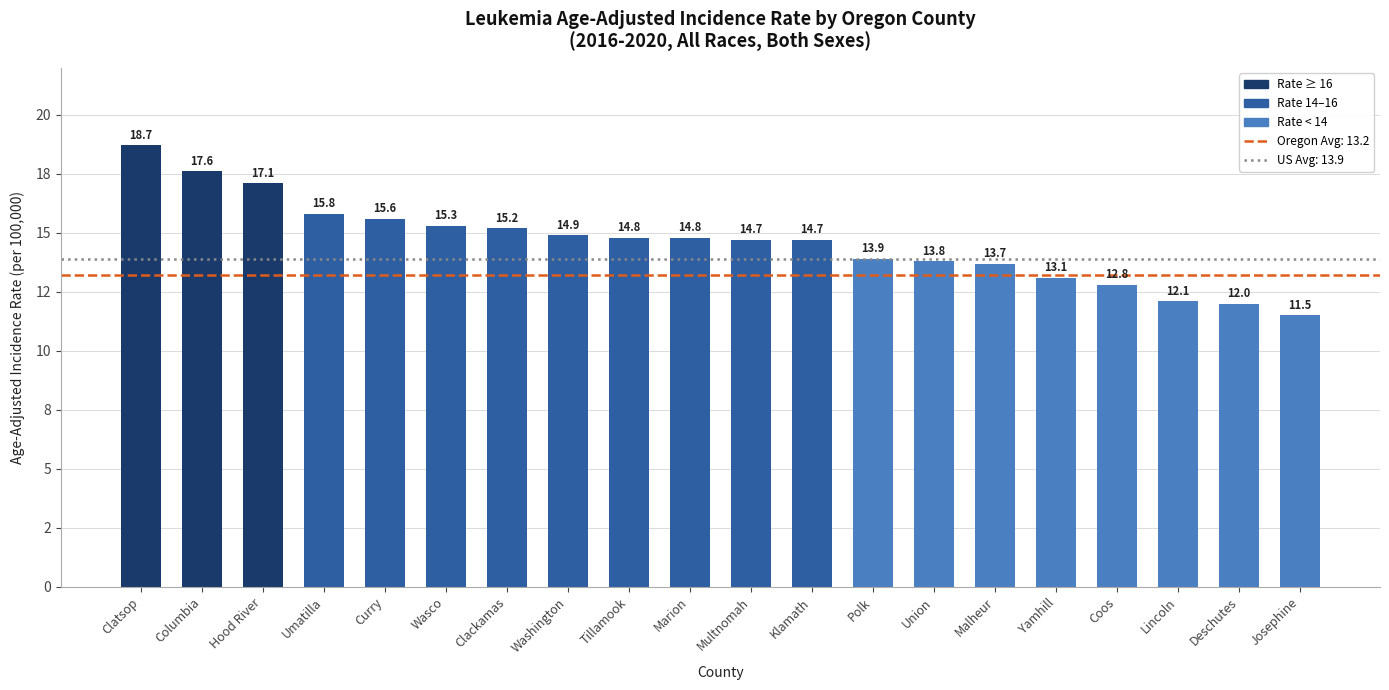

What is the smallest value displayed?

11.5